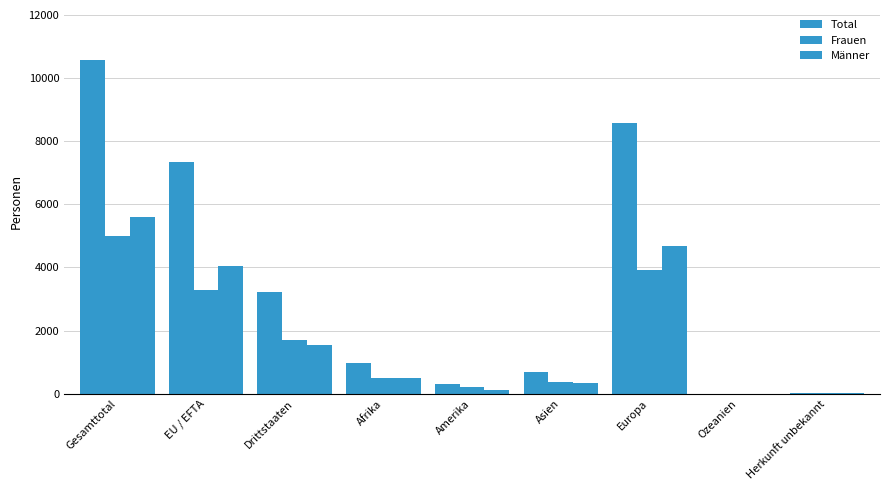

Count the number of categories in the chart.

9